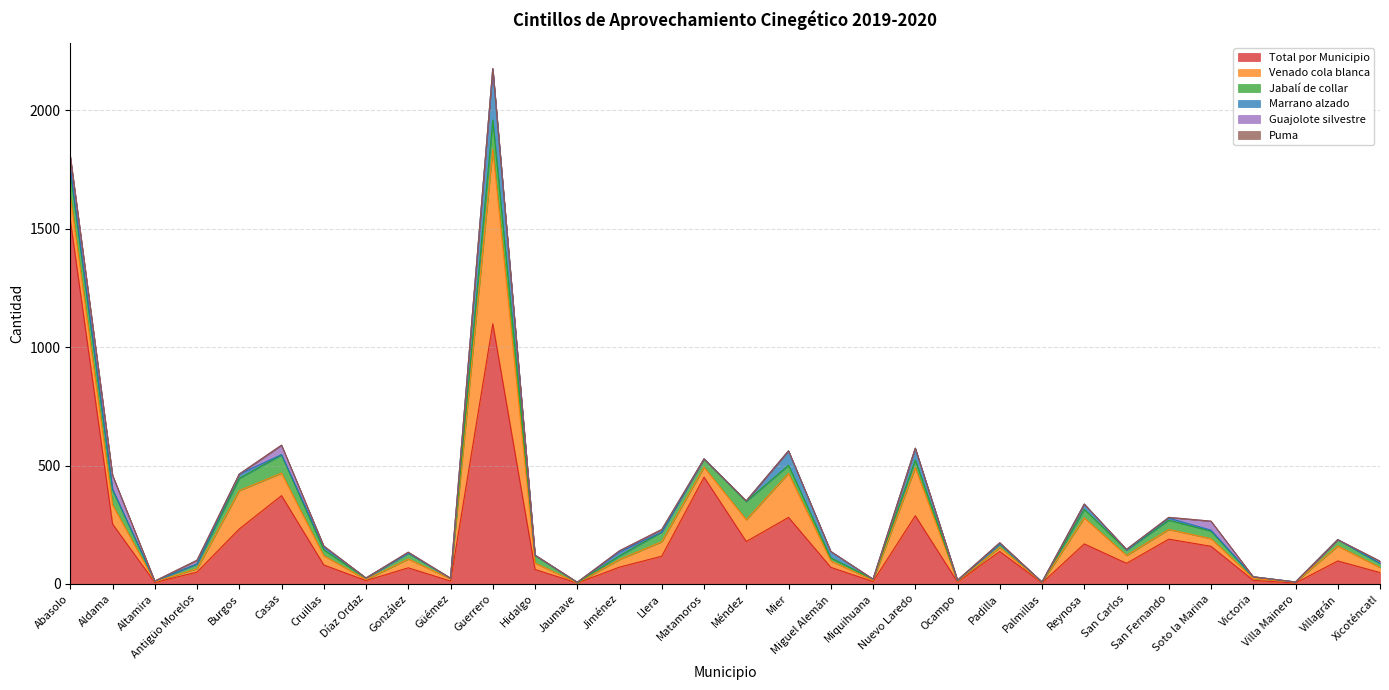

How many data points in Puma are above 0?

1